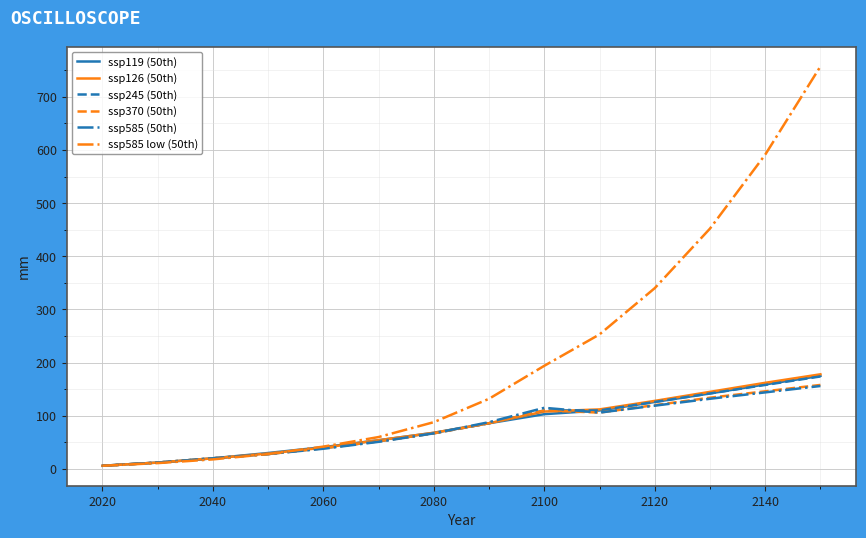

What is the maximum value shown in the chart?

757